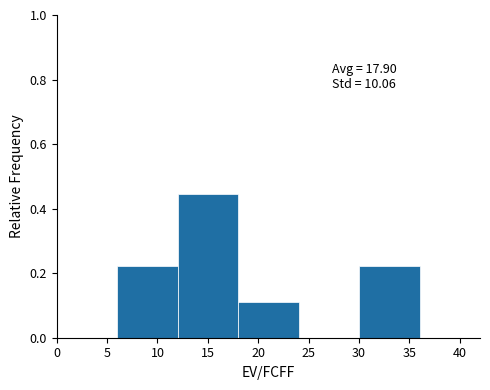

Over which range of the x-axis is the bar tallest?

12 to 18